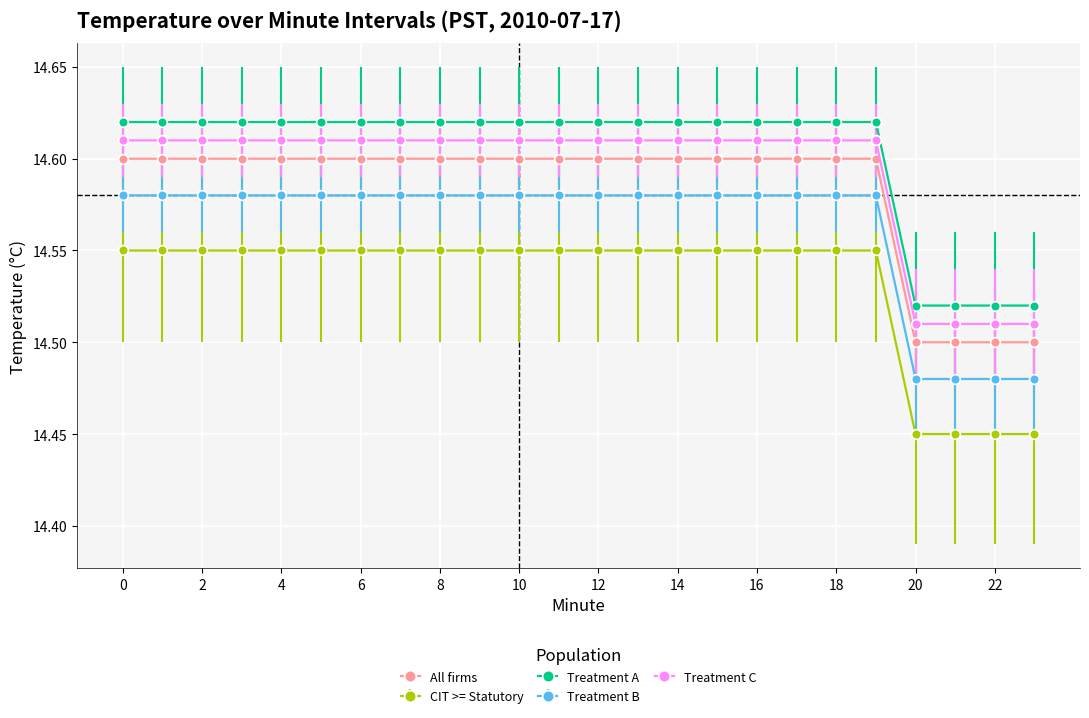

What are all the series names shown in the legend?

All firms, CIT >= Statutory, Treatment A, Treatment B, Treatment C